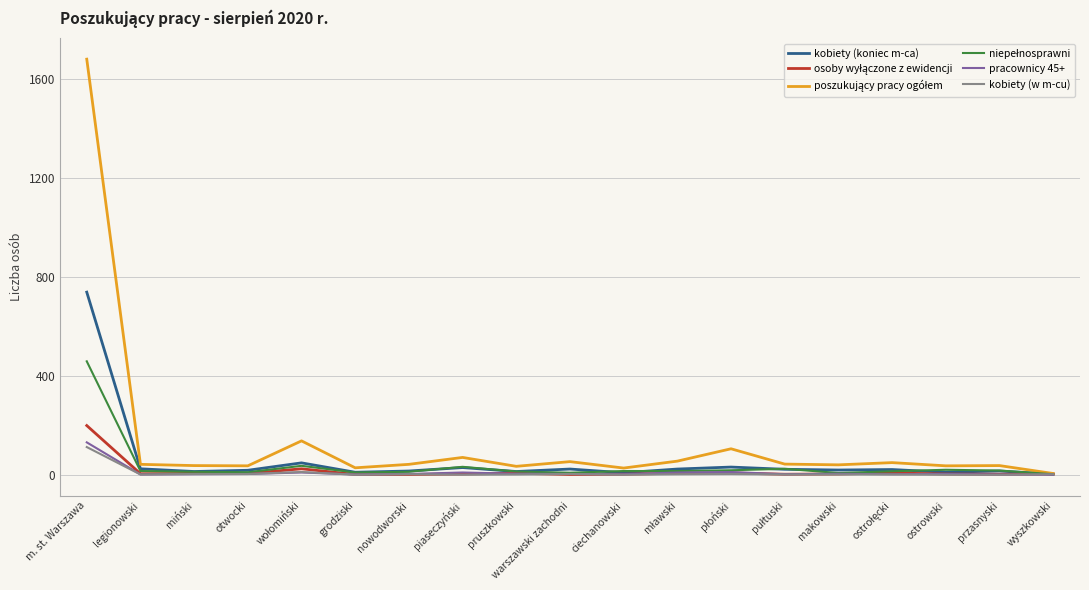

Does the chart display data point markers on the line(s)?

No